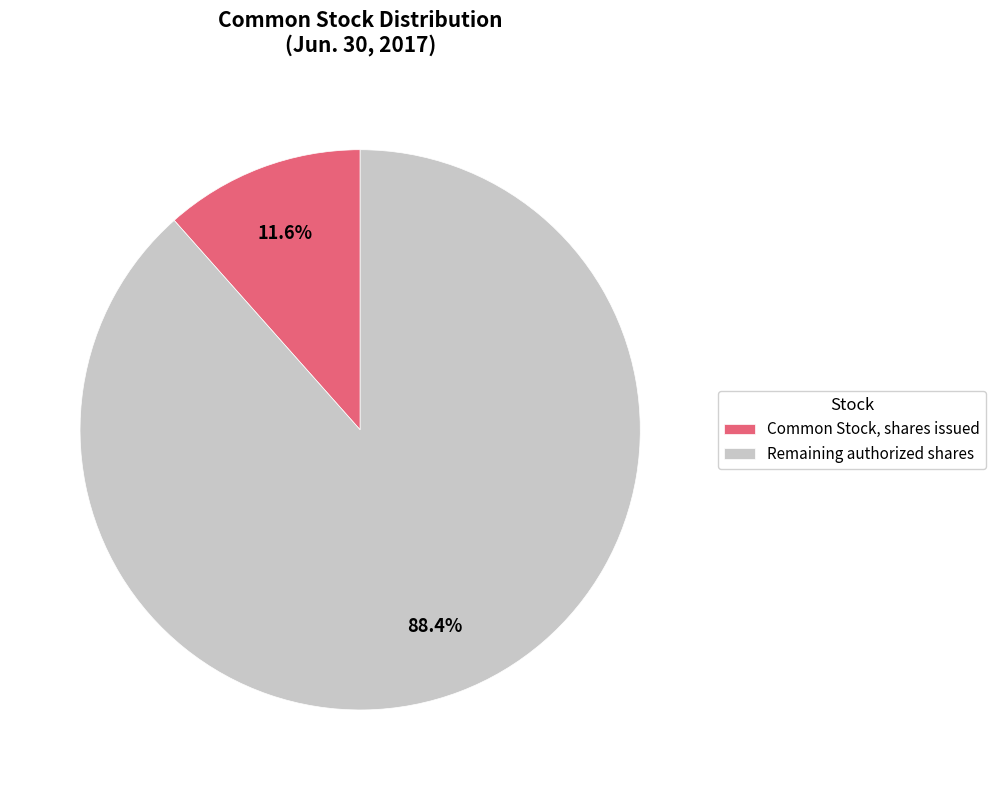

To the nearest percent, what is the average slice percentage?

50%